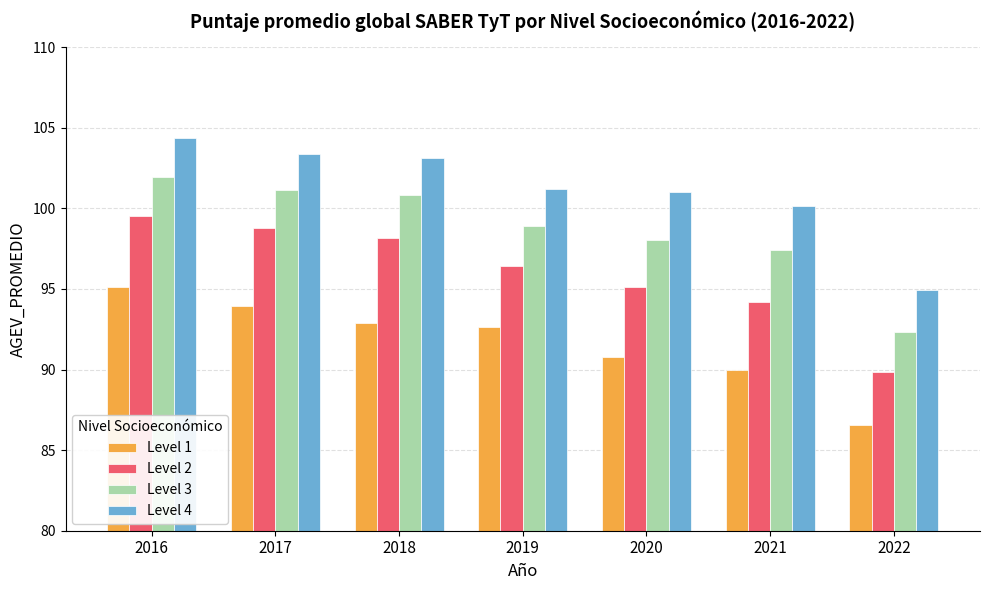

What is the value of the Level 2 bar at the 1st from the left?

99.5